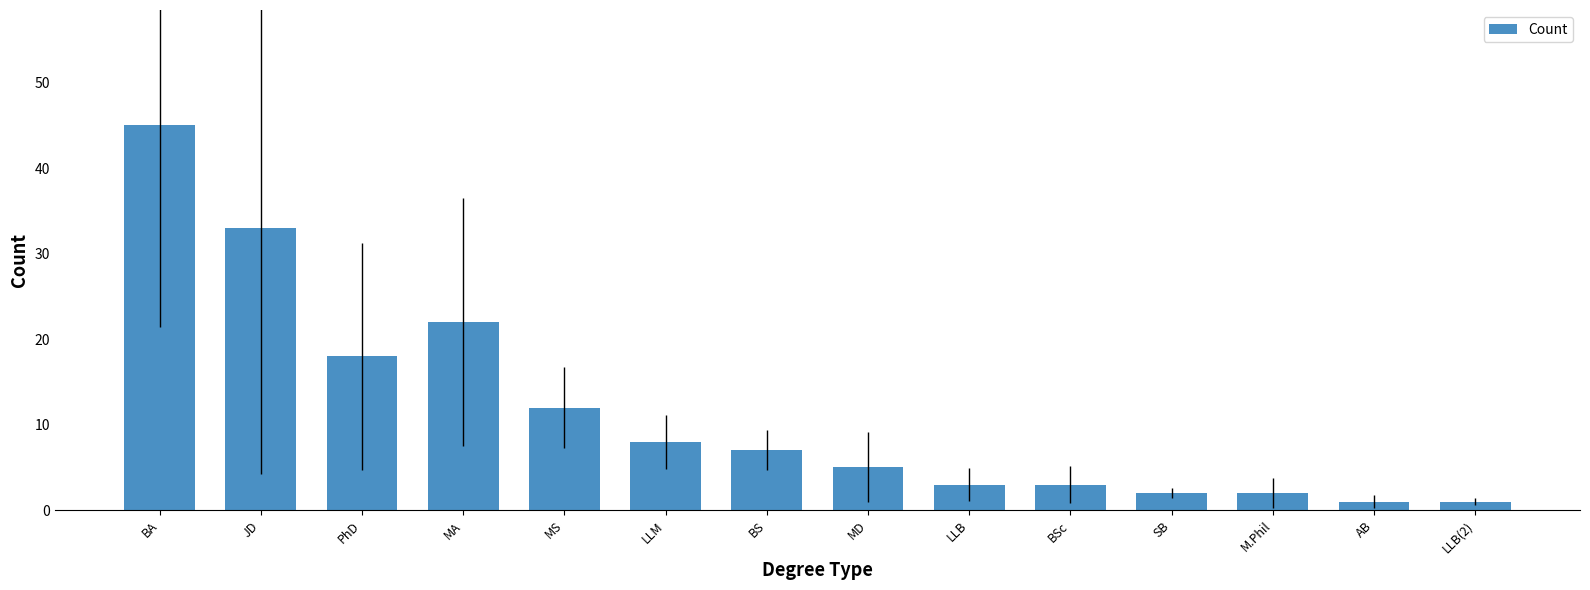

Which label corresponds to the largest value in the chart?

BA